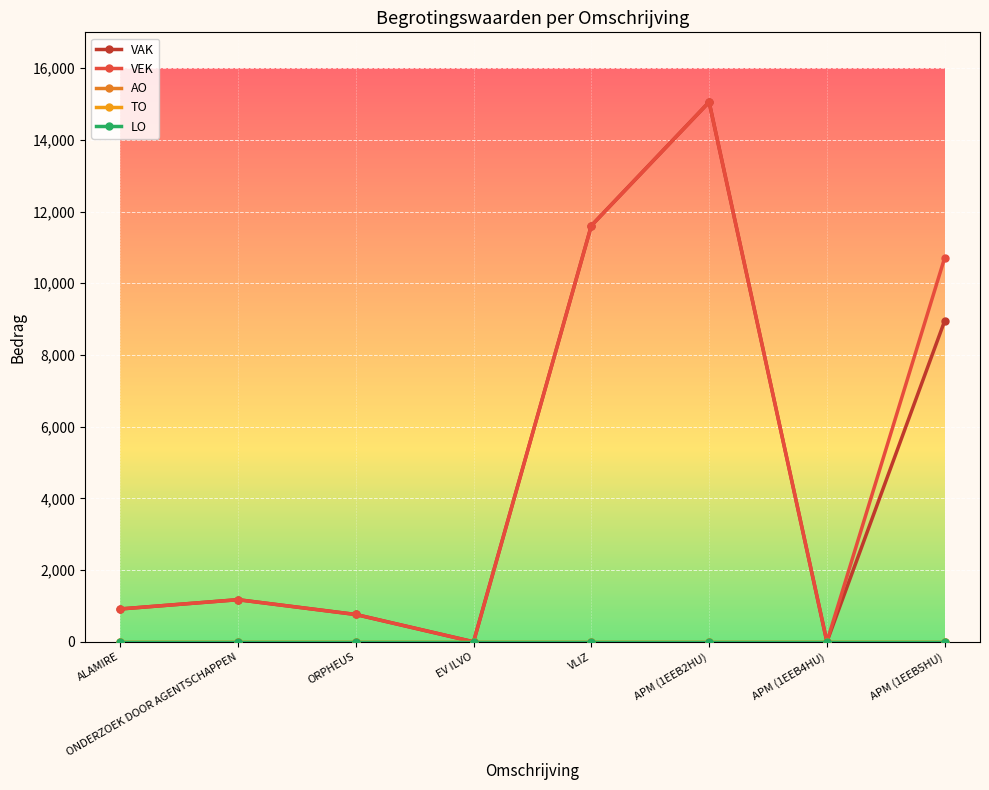

Does the chart have visible grid lines?

Yes